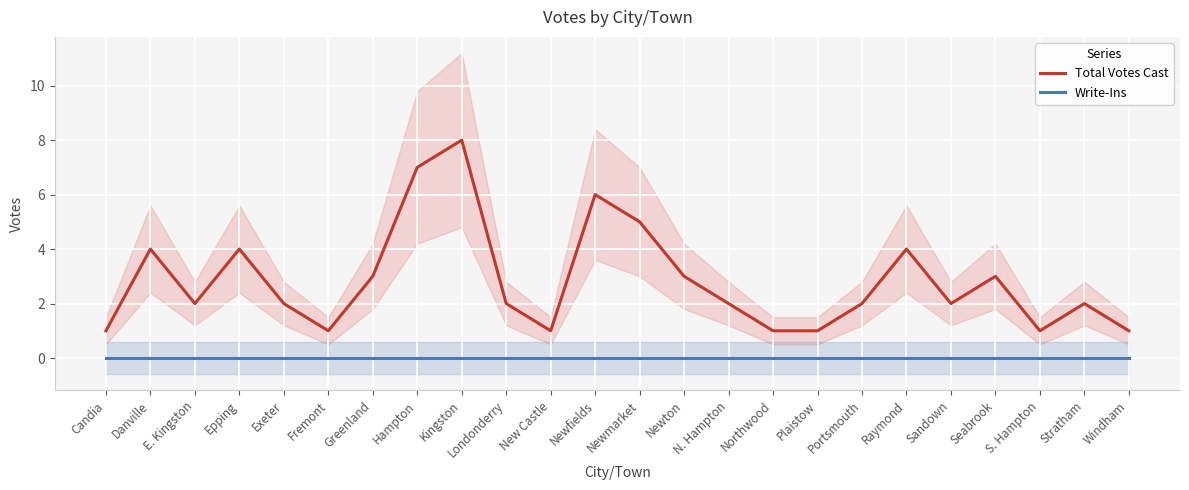

True or false: Total Votes Cast has more than 1 points higher than both neighbors.

True